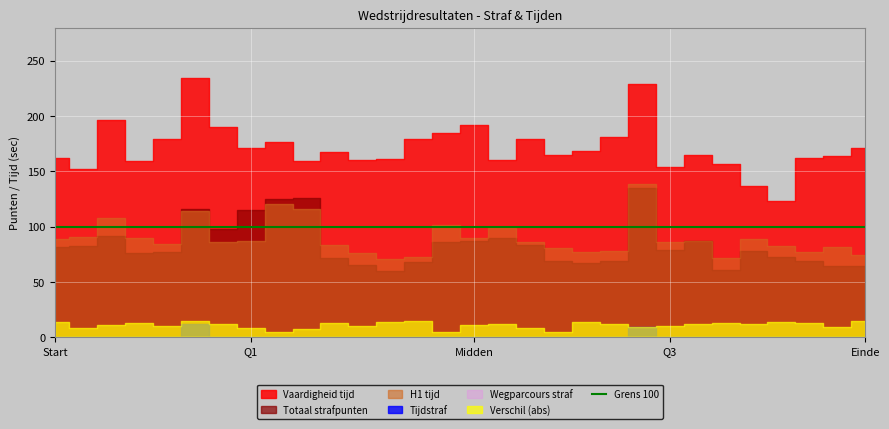

What is the average value of the Vaardigheid tijd series?

171.4